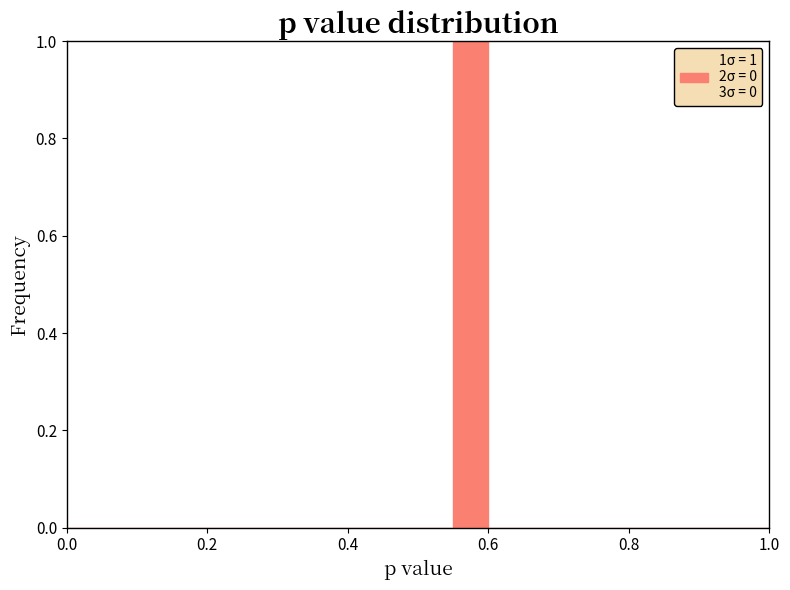

Around what value on the x-axis is the tallest bar? Give the approximate position of its centre, as read against the axis.

0.58